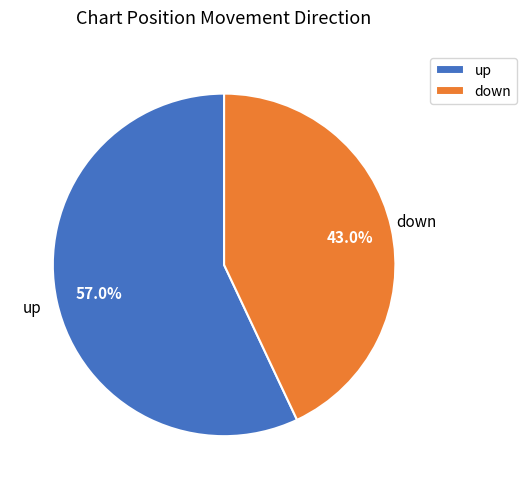

True or false: up accounts for 72% of the total.

False